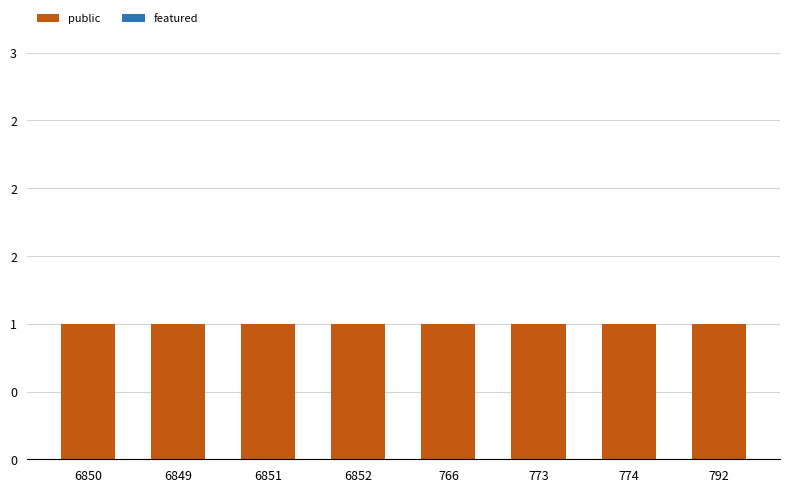

Is it true that public equals 1 at 766?

True